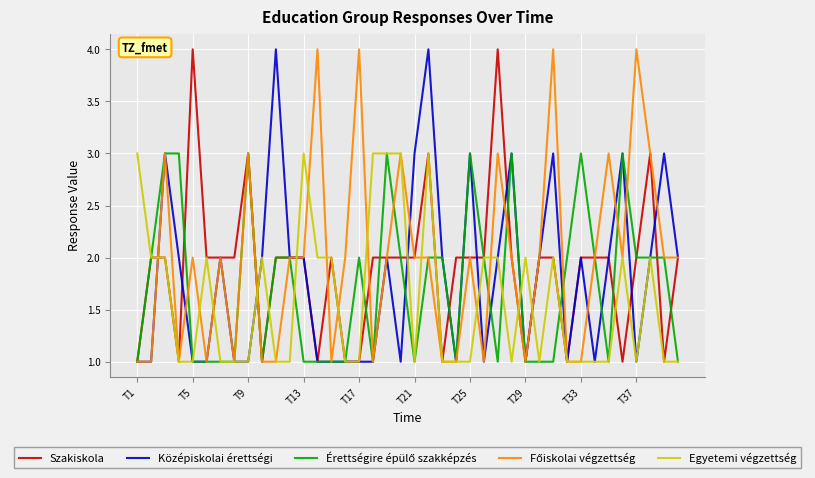

What is the maximum value shown in the chart?

4